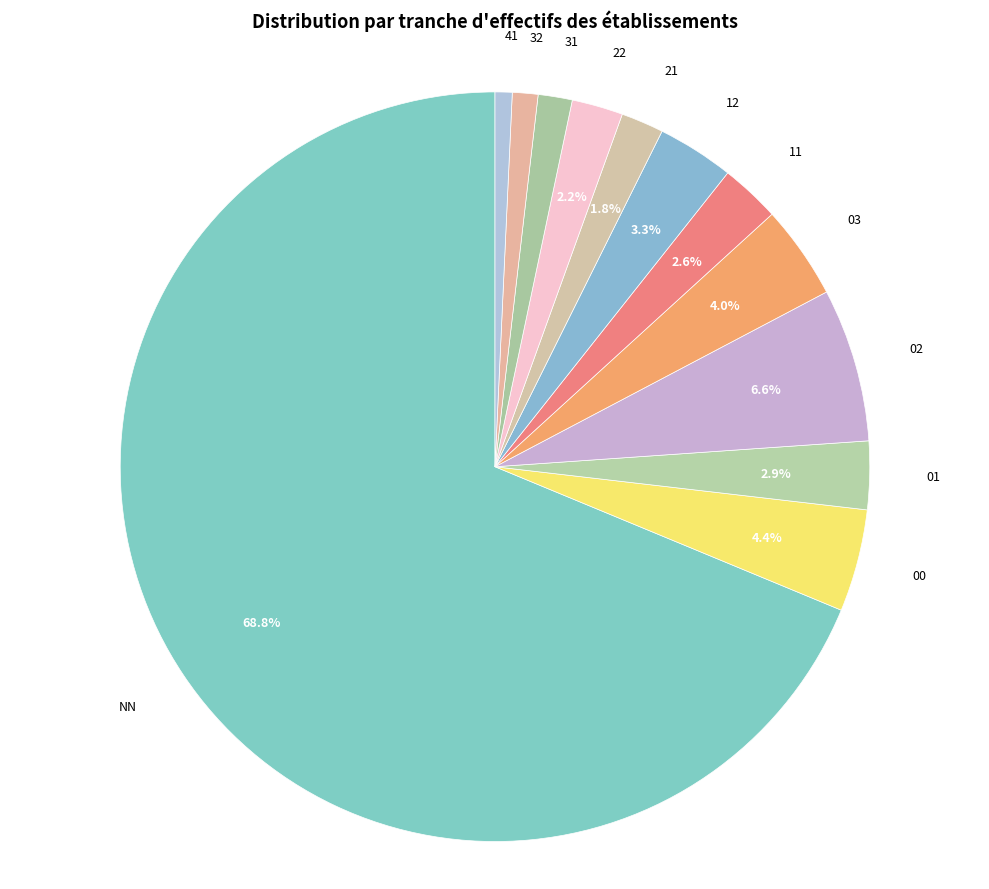

How many slices are in this pie chart?

12